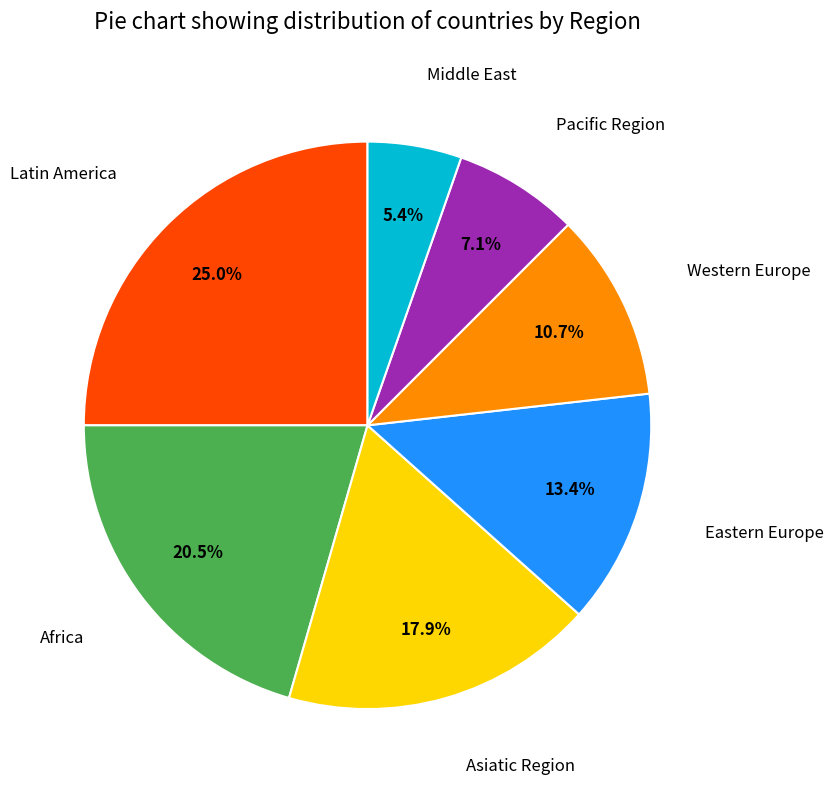

Do Africa and Western Europe together represent more than half of the pie?

No